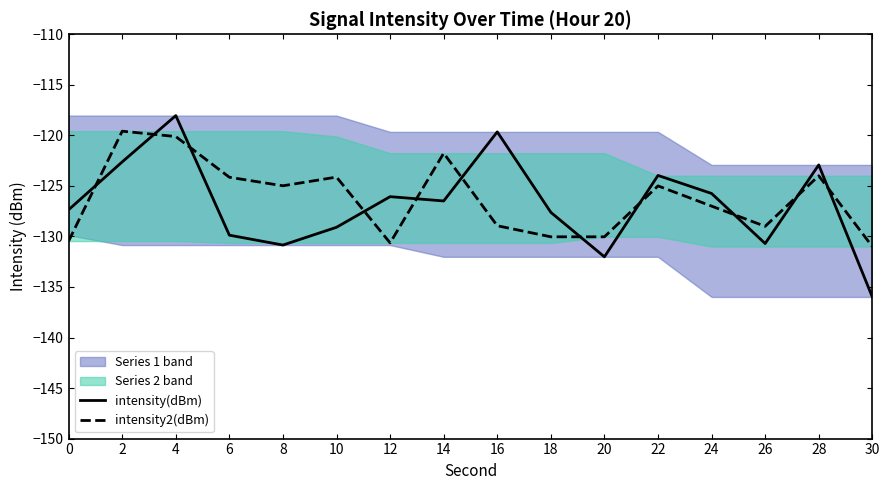

How many times do intensity2(dBm) and intensity(dBm) cross each other?

11